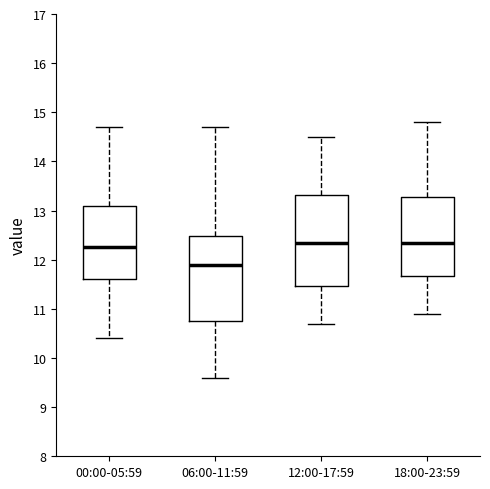

Where does the lower whisker of the box for 00:00-05:59 end on the y-axis? The values are not printed on the chart, so give them approximately, as read against the axis.

10.4